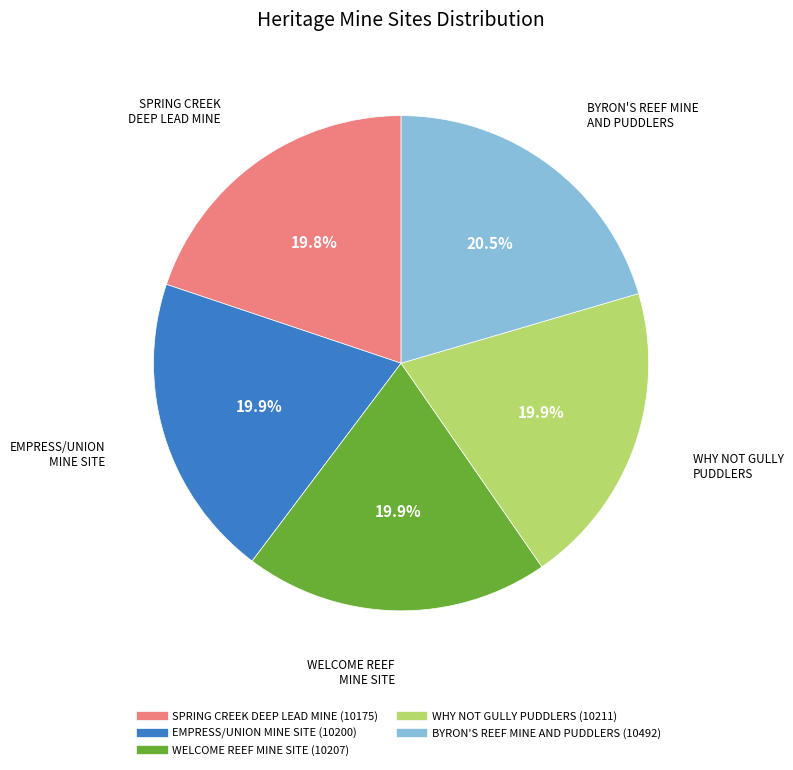

How many slices are in this pie chart?

5